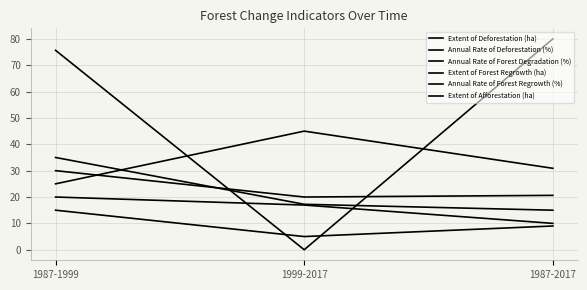

Which series has the largest total across all categories?

Extent of Deforestation (ha)